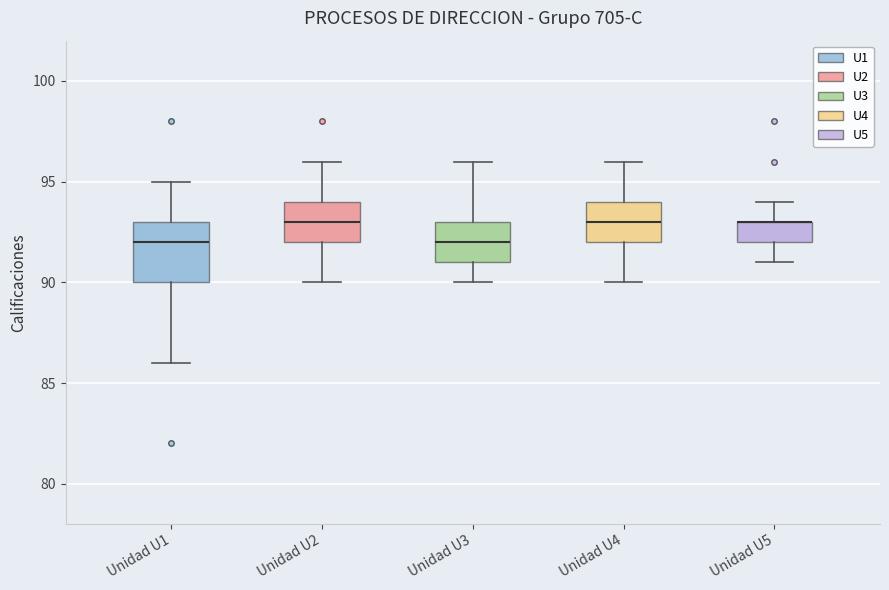

Which box is the tallest, from its lower edge to its upper edge?

Unidad U1